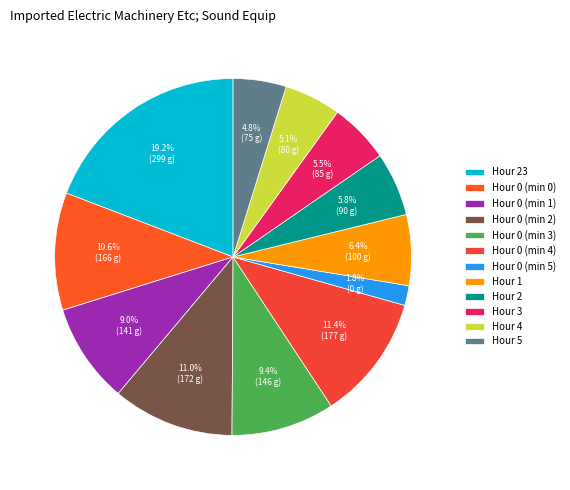

Between Hour 4 and Hour 23, which is larger?

Hour 23